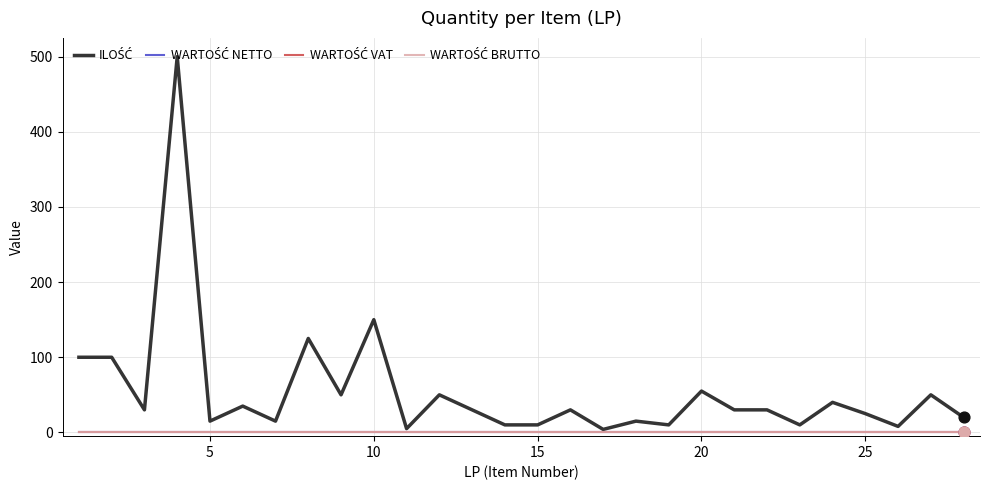

Does the chart have visible grid lines?

Yes